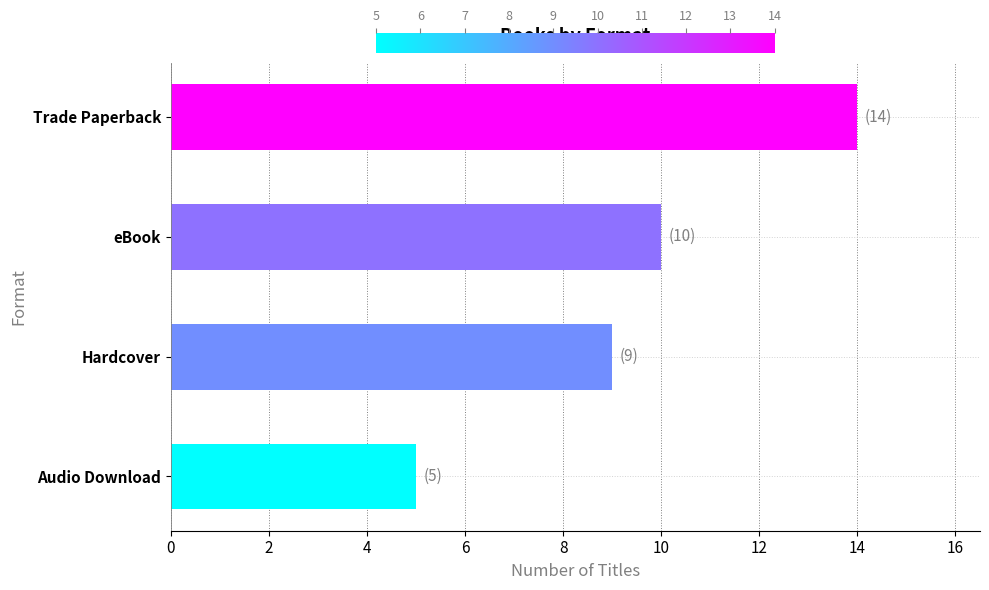

What is the difference between the maximum and minimum values?

9